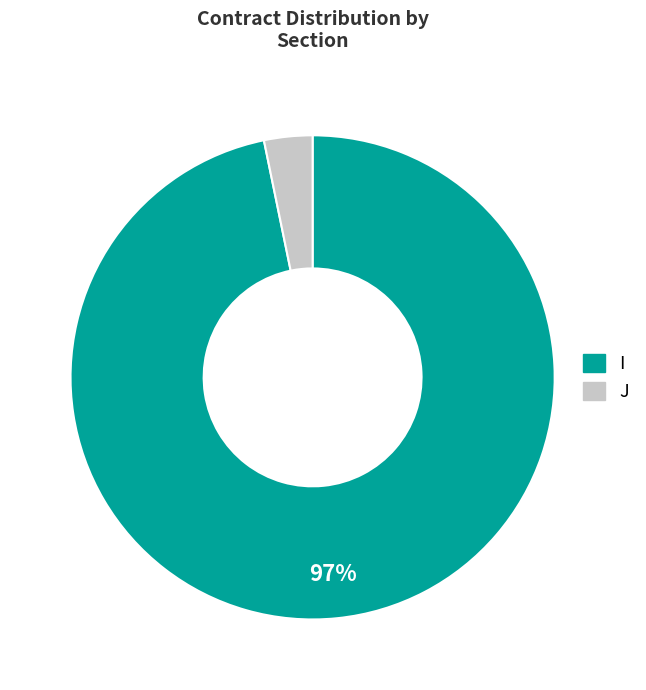

Combined, do J and I account for over 50%?

Yes